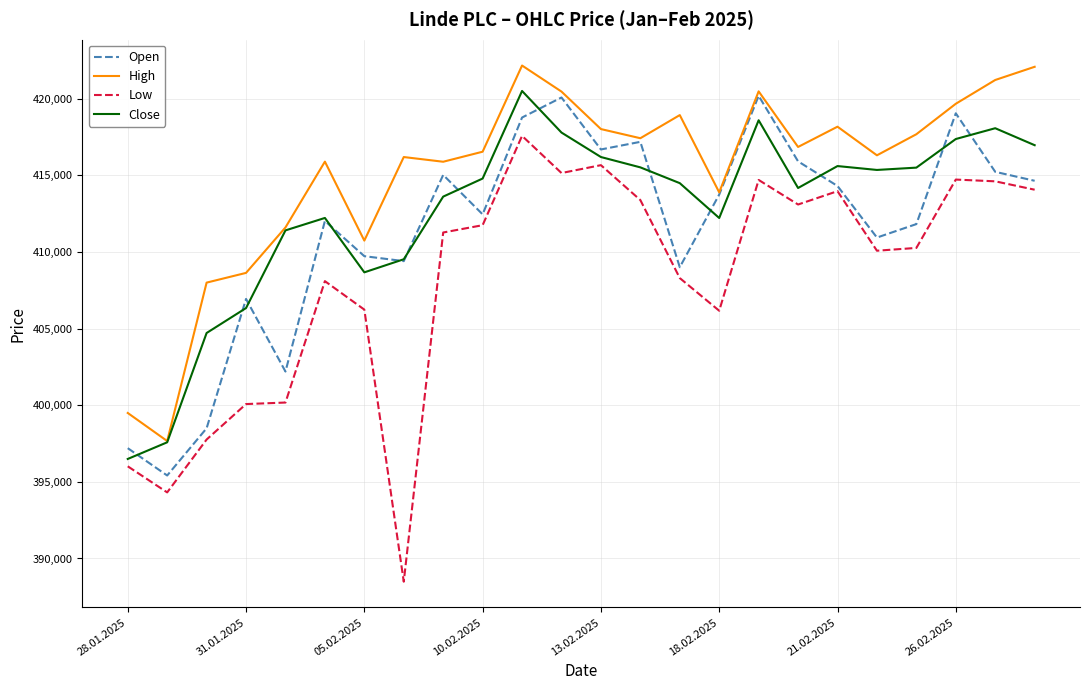

True or false: Low has more than 1 points higher than both neighbors.

True